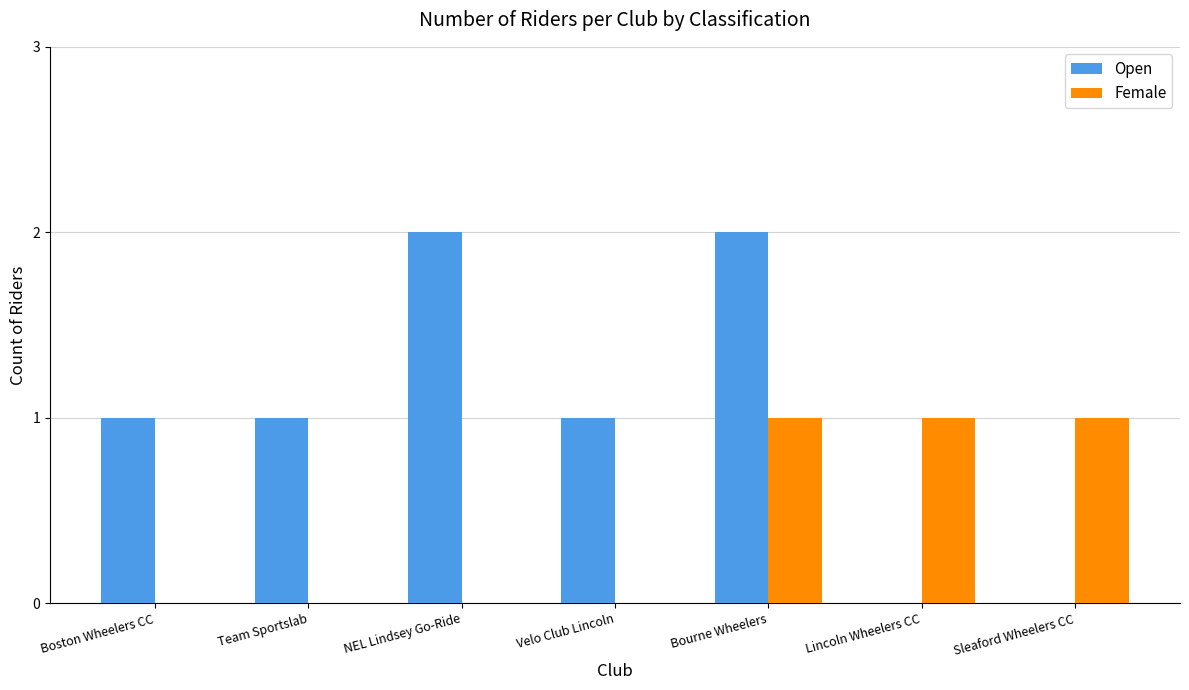

How many groups of bars are there?

7